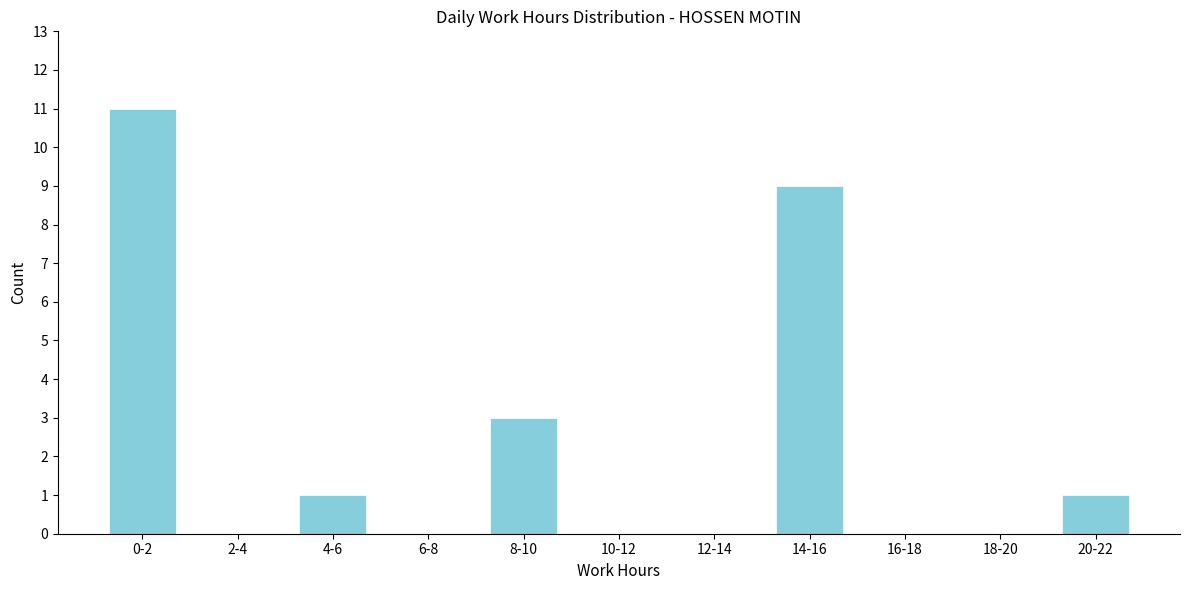

Reading left to right, what are all the values shown in this chart?

0-2=11	2-4=0	4-6=1	6-8=0	8-10=3	10-12=0	12-14=0	14-16=9	16-18=0	18-20=0	20-22=1